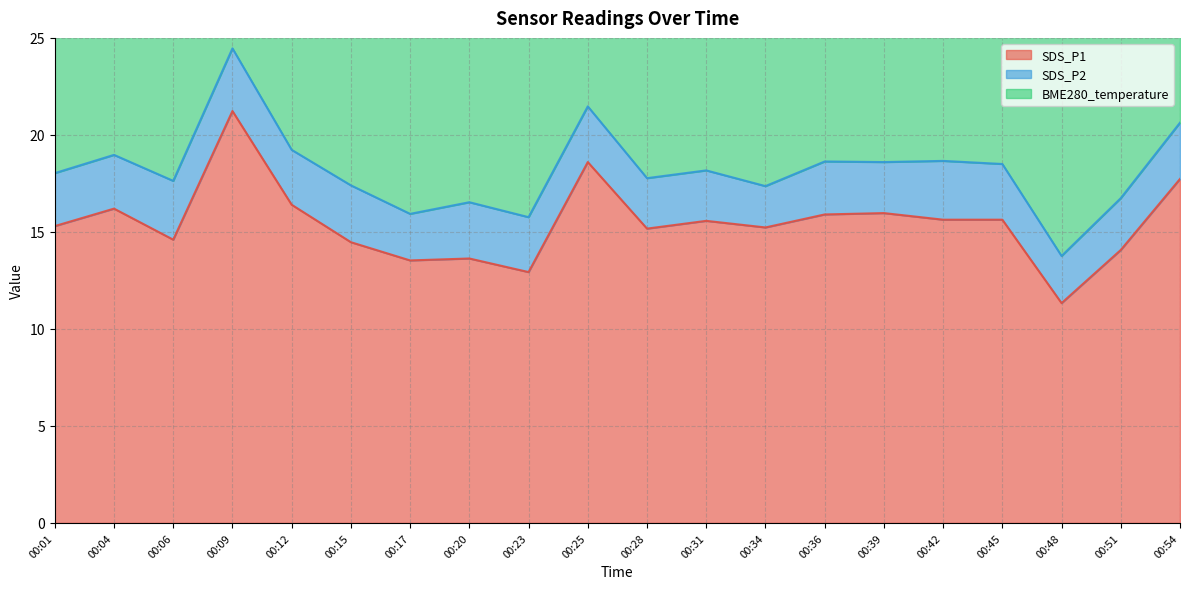

What is the difference between the second highest and minimum values in the BME280_temperature series?

0.2